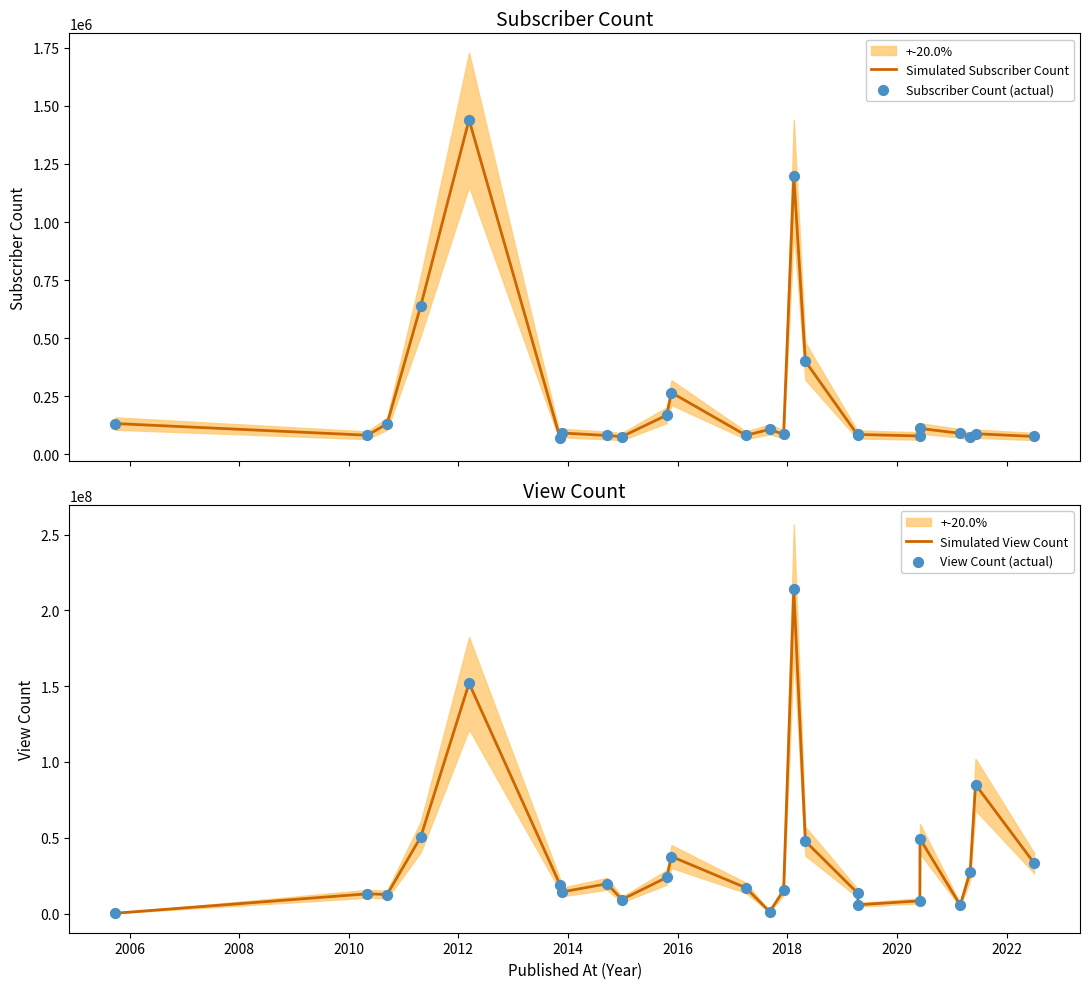

Which series has the largest Y range (max minus min)?

Simulated View Count